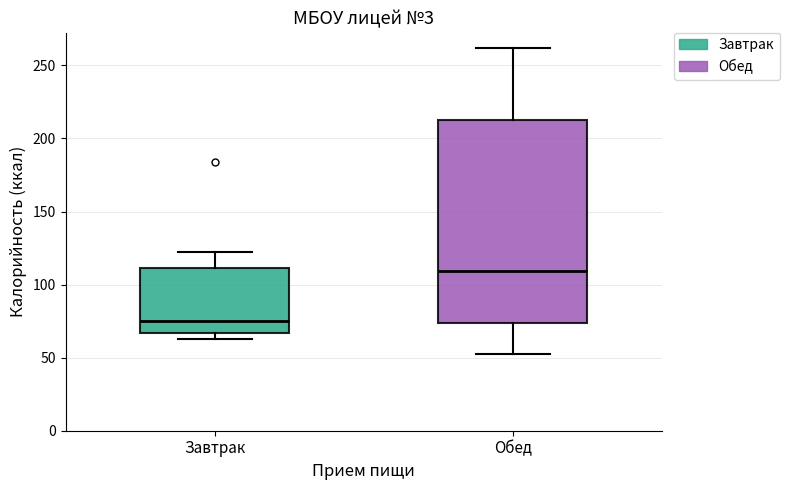

Where does the upper whisker of the box for Завтрак end on the y-axis? The values are not printed on the chart, so give them approximately, as read against the axis.

120